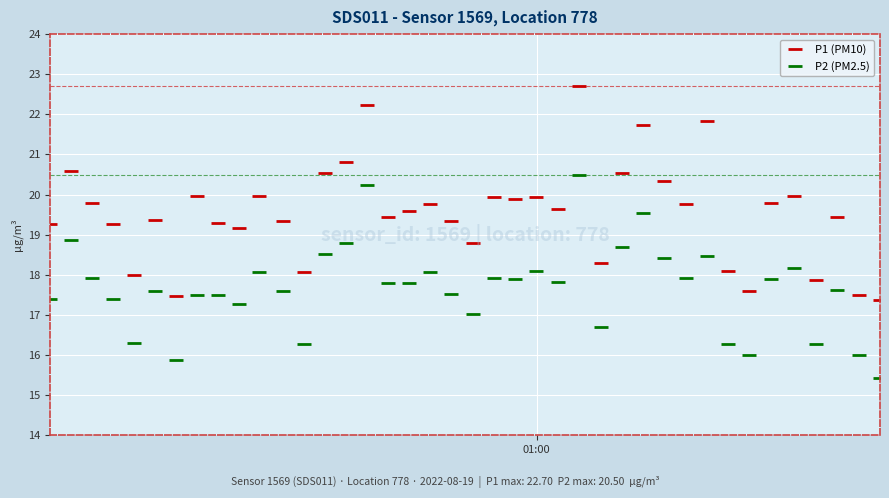

What is the minimum value shown in the chart?

15.4